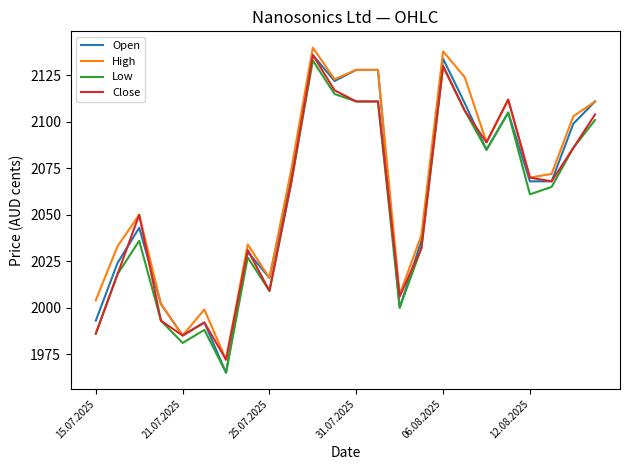

Reading right to left, what are all the values shown in this chart?

Open: 2111	2099	2068	2068	2105	2085	2110	2134	2036	2000	2128	2128	2122	2136	2070	2016	2030	1965	1992	1985	2002	2043	2024	1993
High: 2111	2103	2072	2070	2112	2089	2124	2138	2039	2007	2128	2128	2123	2140	2074	2016	2034	1972	1999	1985	2002	2050	2033	2004
Low: 2101	2086	2065	2061	2105	2085	2106	2130	2032	2000	2111	2111	2115	2133	2067	2009	2027	1965	1988	1981	1993	2036	2018	1986
Close: 2104	2086	2068	2070	2112	2089	2106	2130	2032	2006	2111	2111	2117	2136	2067	2009	2031	1972	1992	1985	1993	2050	2018	1986